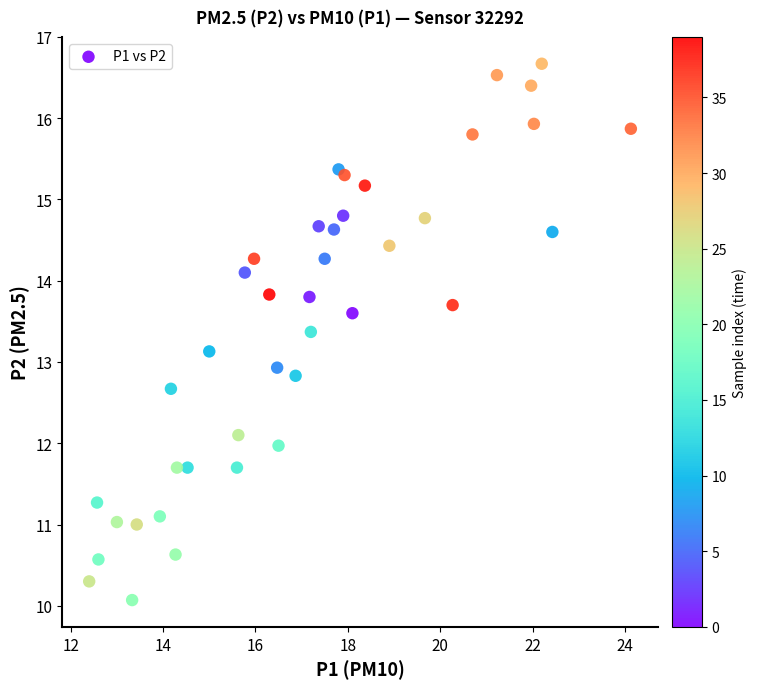

What is the range of Y values (max minus min)?

6.6